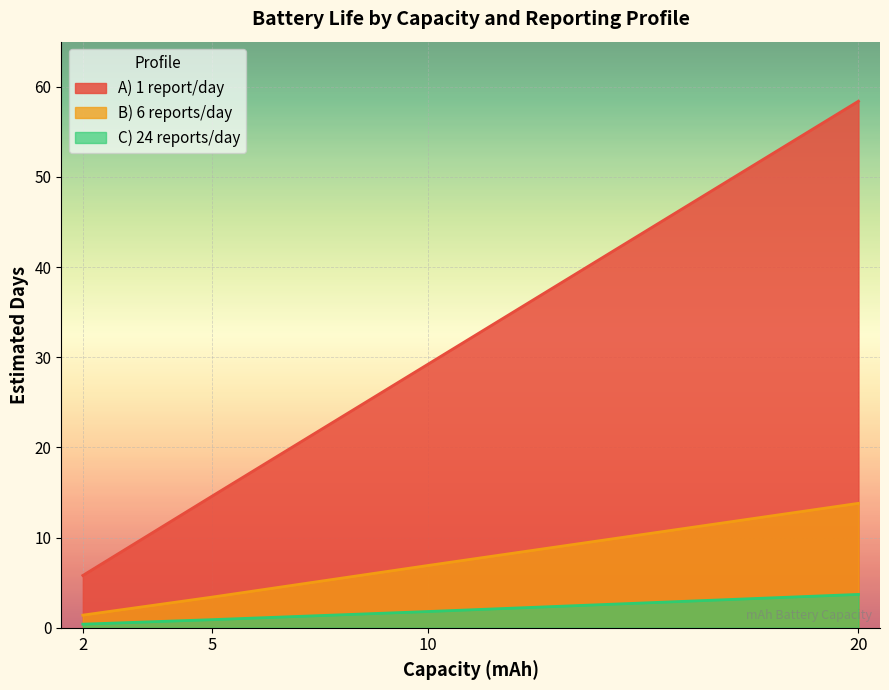

Which category has the highest value across all series?

20